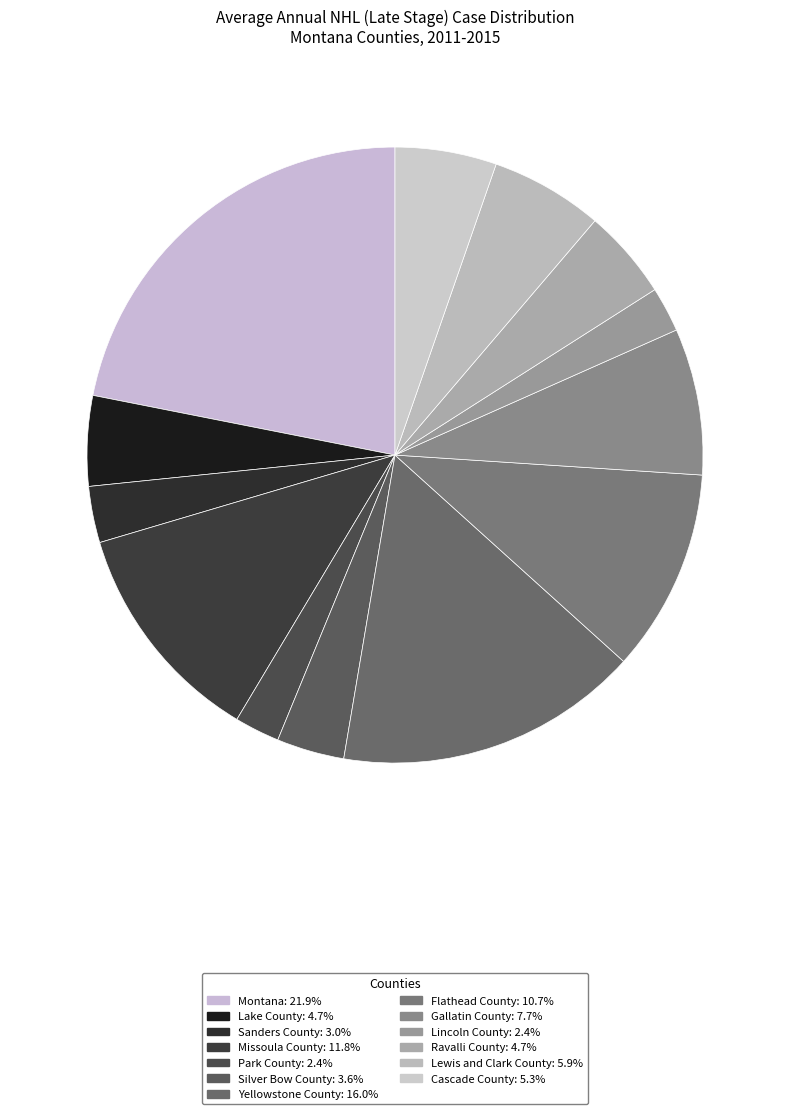

To the nearest percent, what portion does Lake County represent?

5%